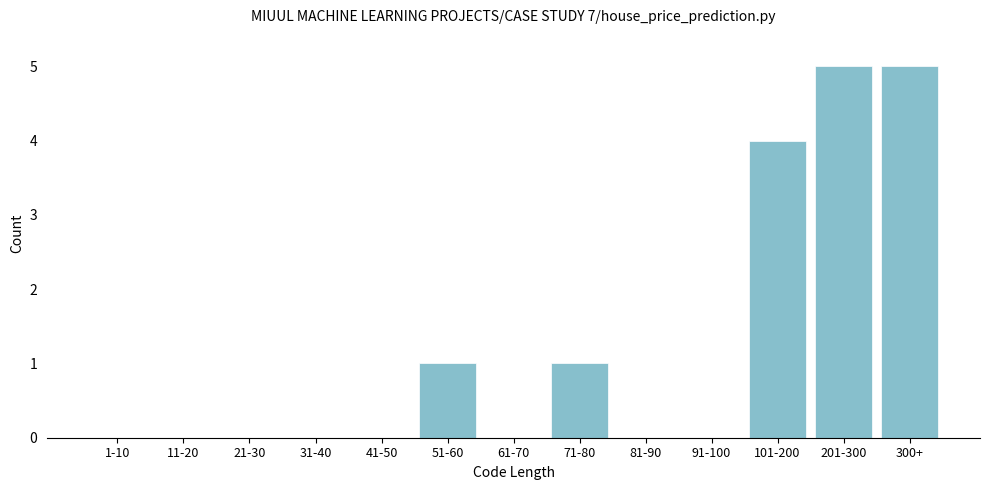

Reading left to right, what are all the values shown in this chart?

1-10=0	11-20=0	21-30=0	31-40=0	41-50=0	51-60=1	61-70=0	71-80=1	81-90=0	91-100=0	101-200=4	201-300=5	300+=5